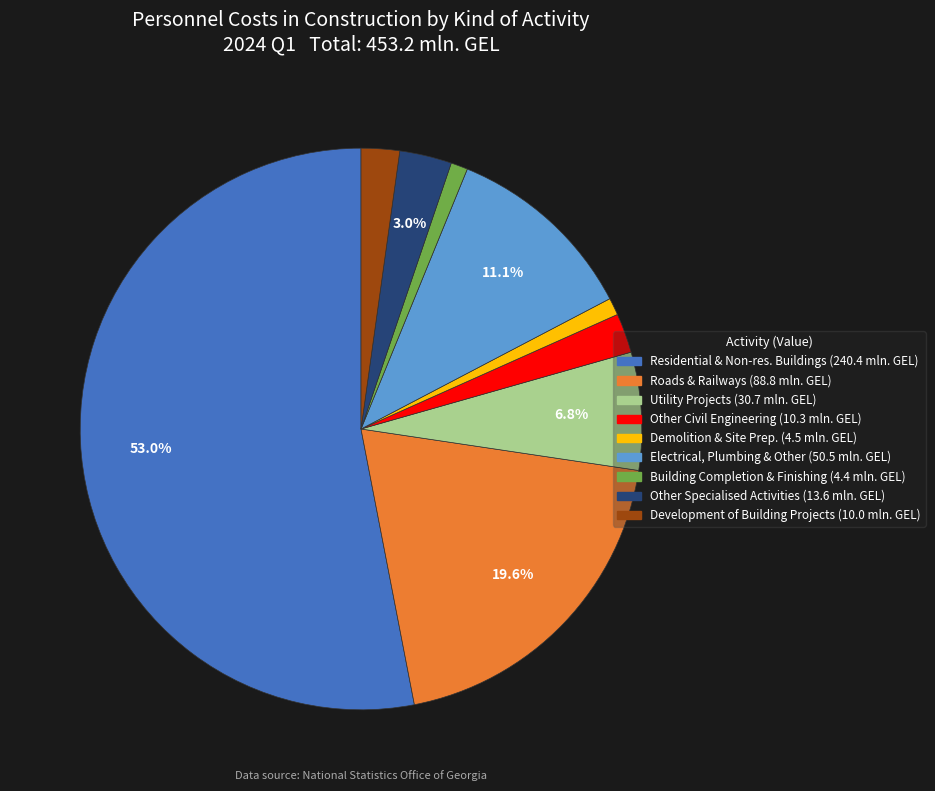

Does any single category account for the majority?

Yes